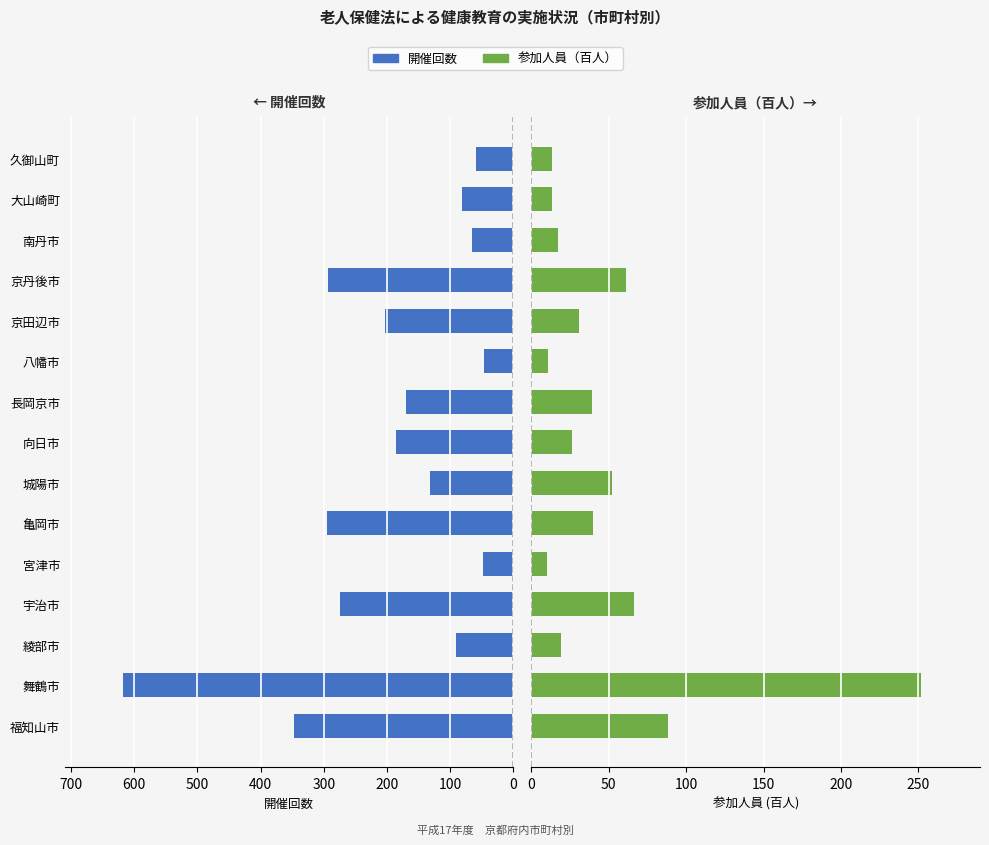

Which series has the widest spread of values?

開催回数